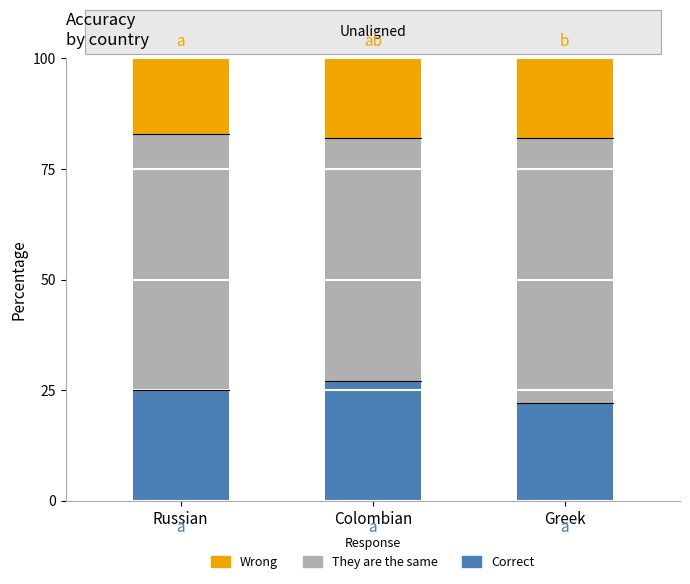

Reading right to left, transcribe the values for Correct.

22	27	25